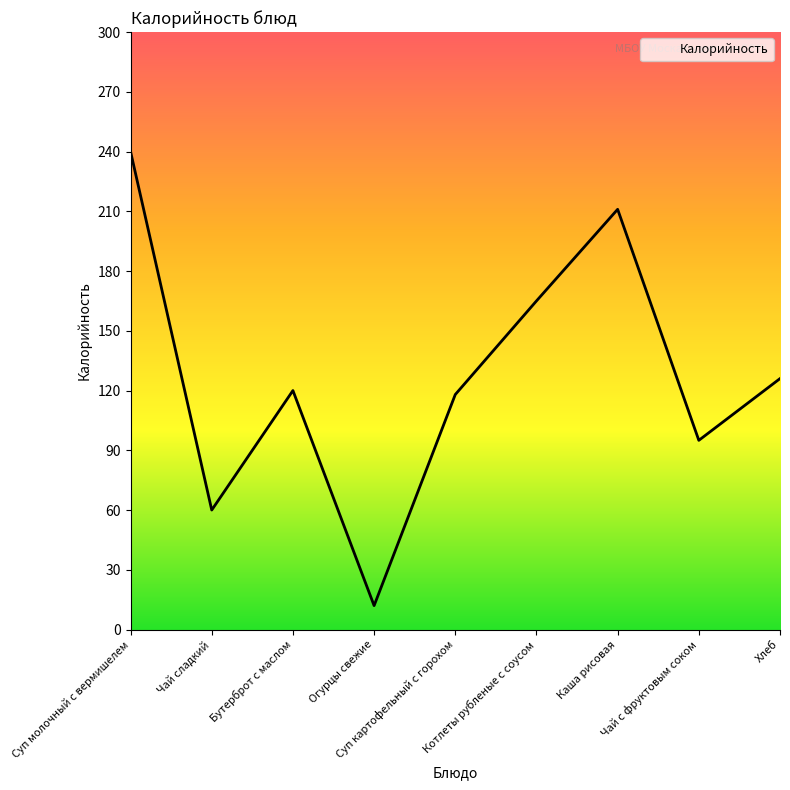

Does the chart have visible grid lines?

No